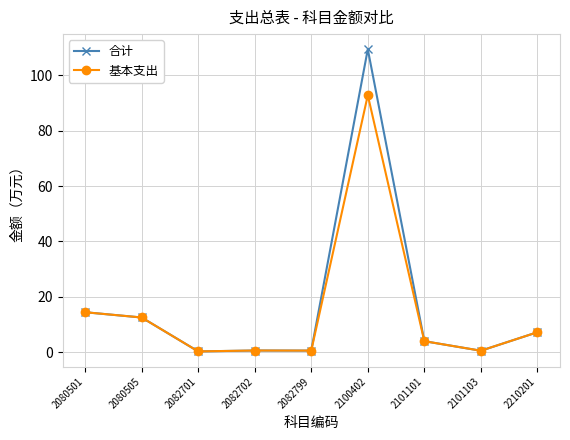

What is the value of the 基本支出 point at the 9th from the left?

7.2